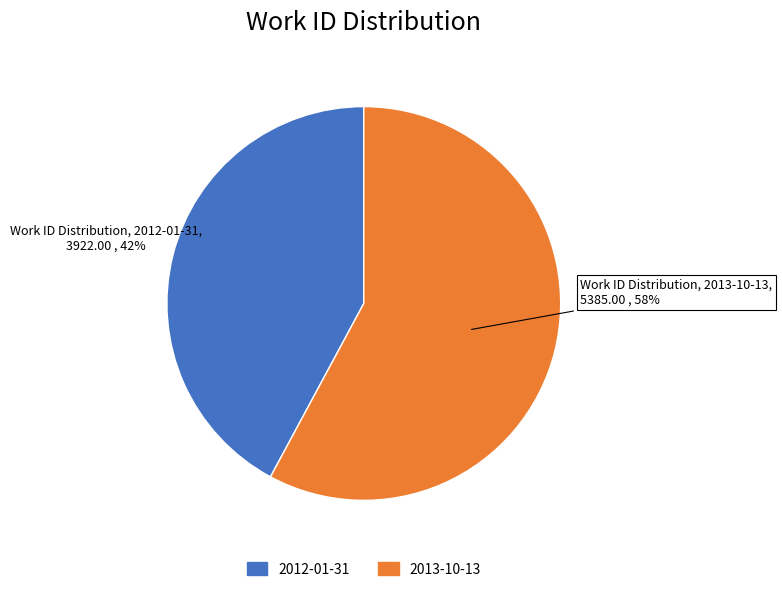

Approximately how many times larger is the value at 2012-01-31 compared to 2013-10-13?

0.7